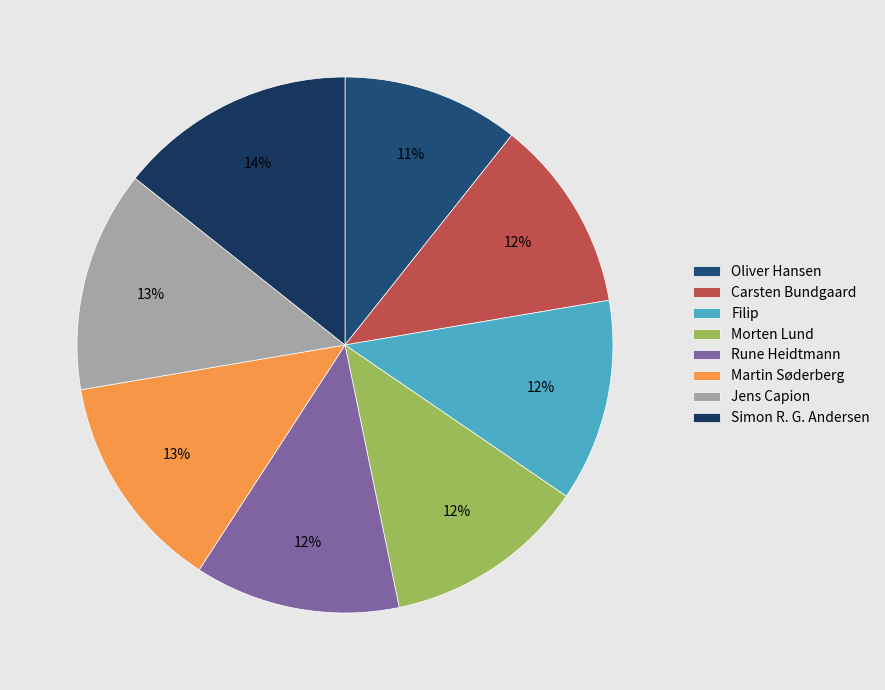

How many slices are in this pie chart?

8